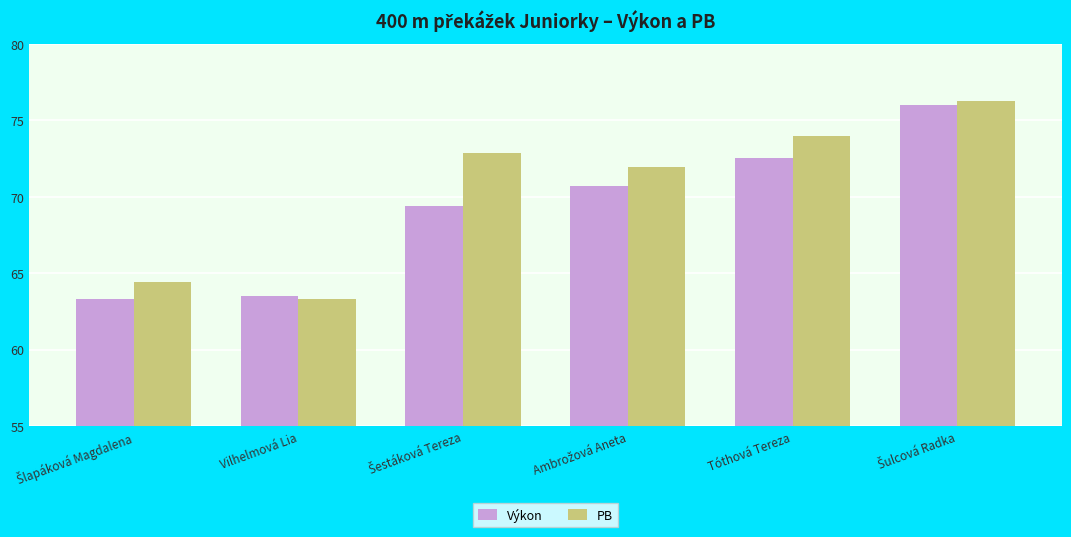

At Tóthová Tereza, list the series in order from largest to smallest.

PB, Výkon